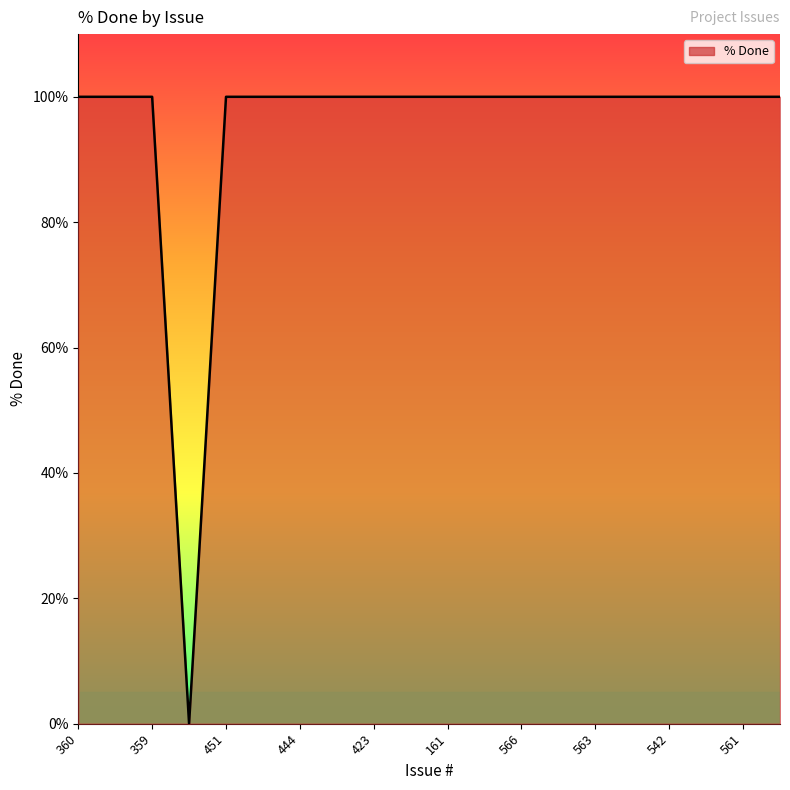

What is the maximum value shown in the chart?

100